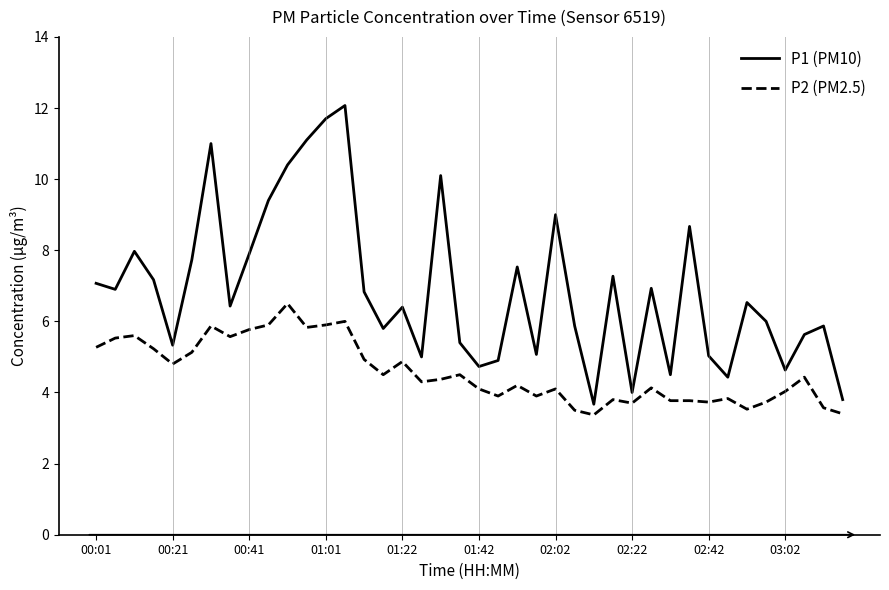

Does the chart display data point markers on the line(s)?

No